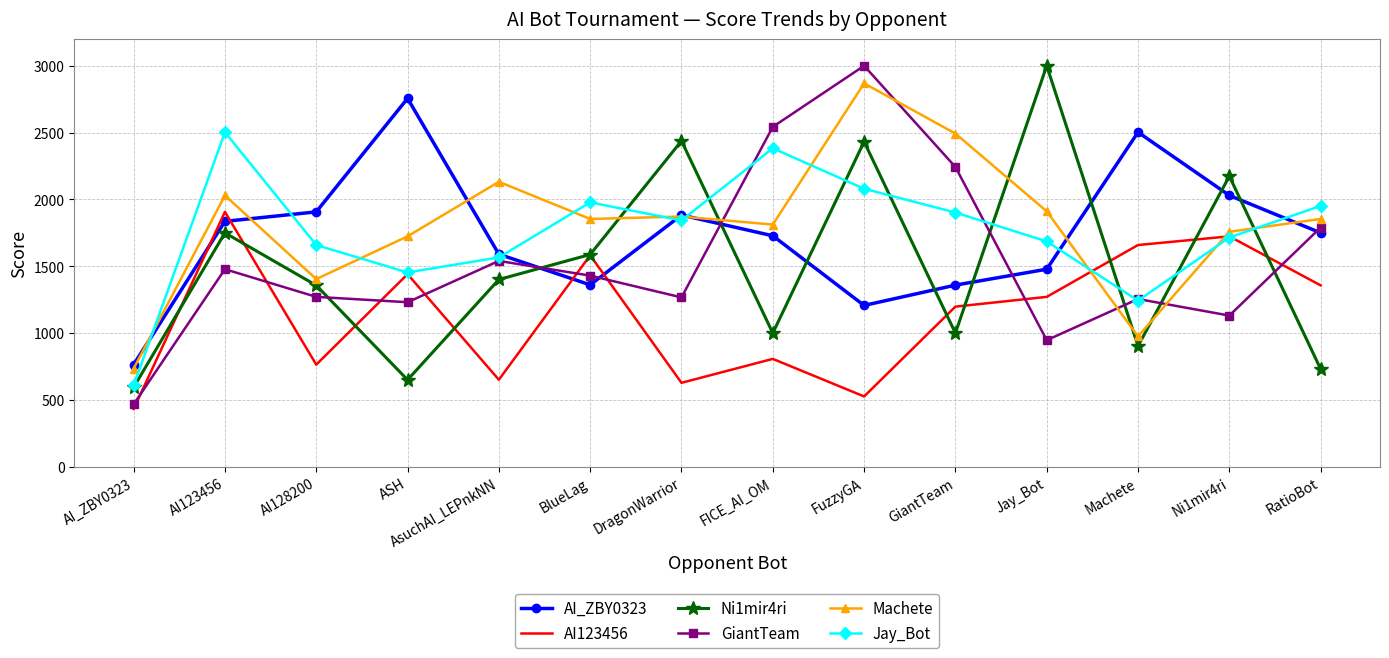

After their last crossing, which series has the higher values: Machete or AI_ZBY0323?

Machete